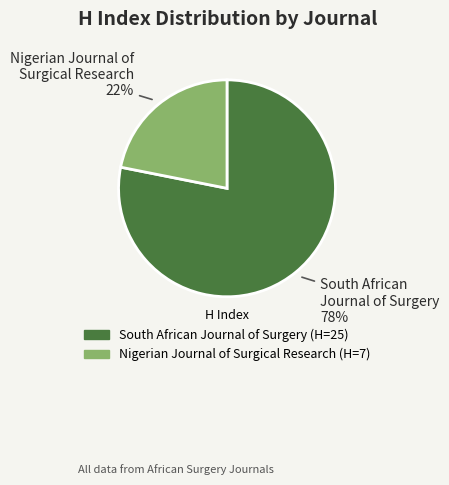

Count the number of slices in the pie.

2